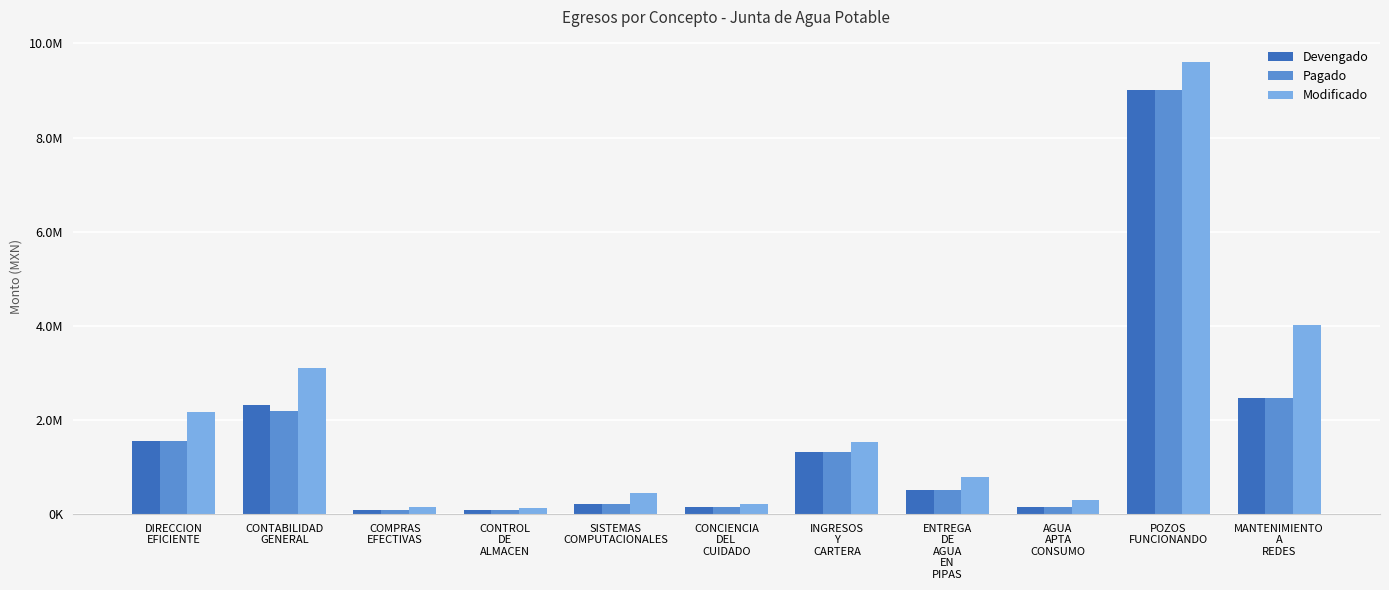

At which label does Modificado reach its minimum?

CONTROL
DE
ALMACEN